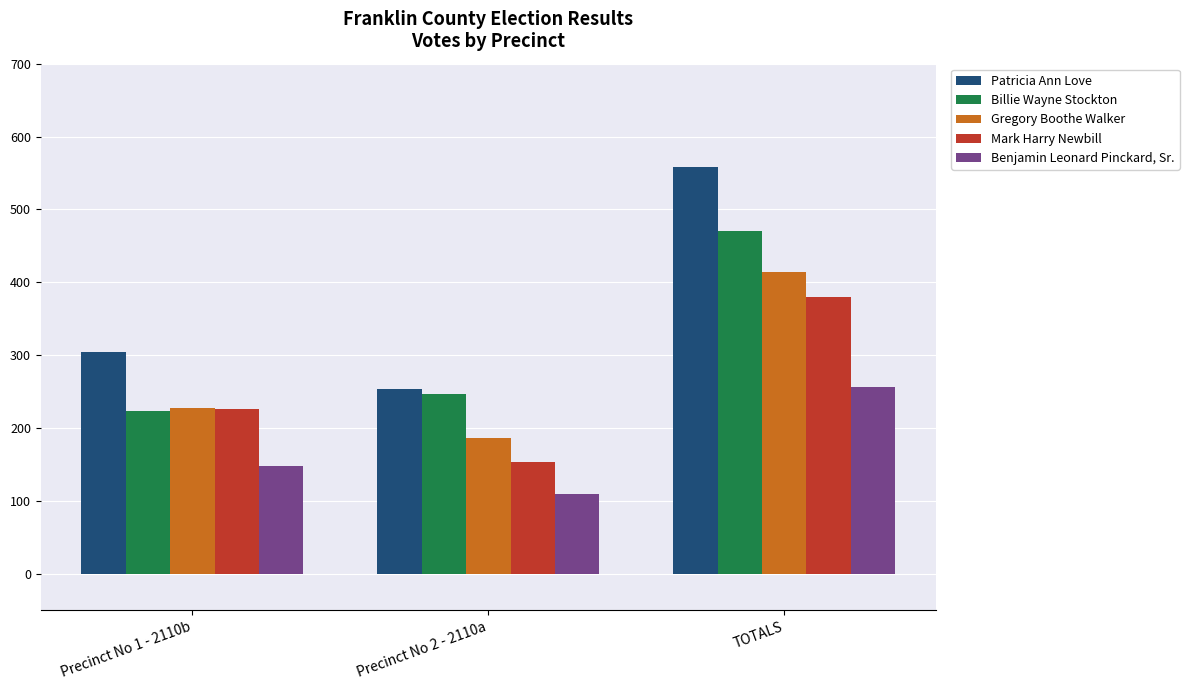

Where is Patricia Ann Love nearest to the value 405?

Precinct No 1 - 2110b